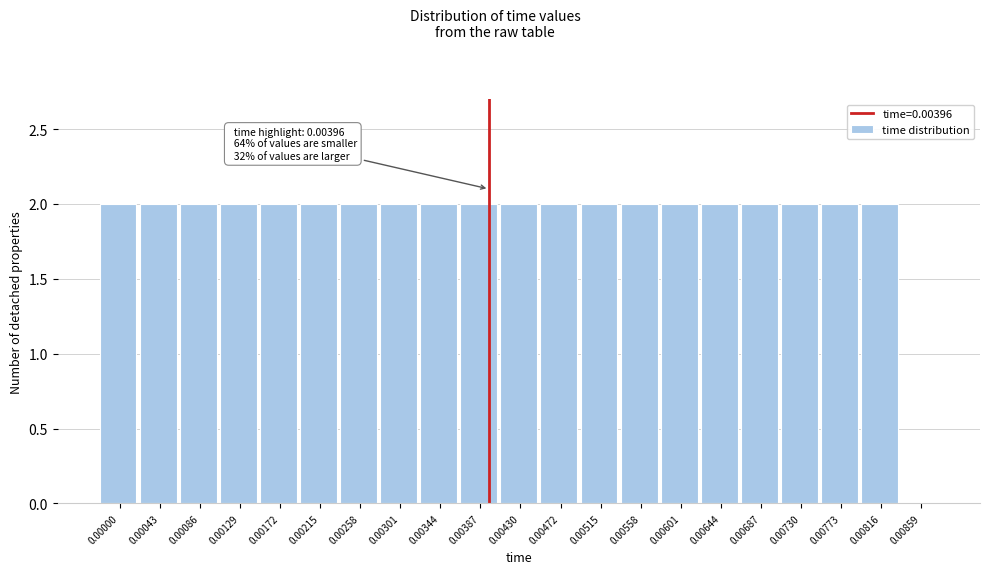

Reading left to right, list all the values displayed in this chart.

0.00000=2	0.00043=2	0.00086=2	0.00129=2	0.00172=2	0.00215=2	0.00258=2	0.00301=2	0.00344=2	0.00387=2	0.00430=2	0.00472=2	0.00515=2	0.00558=2	0.00601=2	0.00644=2	0.00687=2	0.00730=2	0.00773=2	0.00816=2	0.00859=0